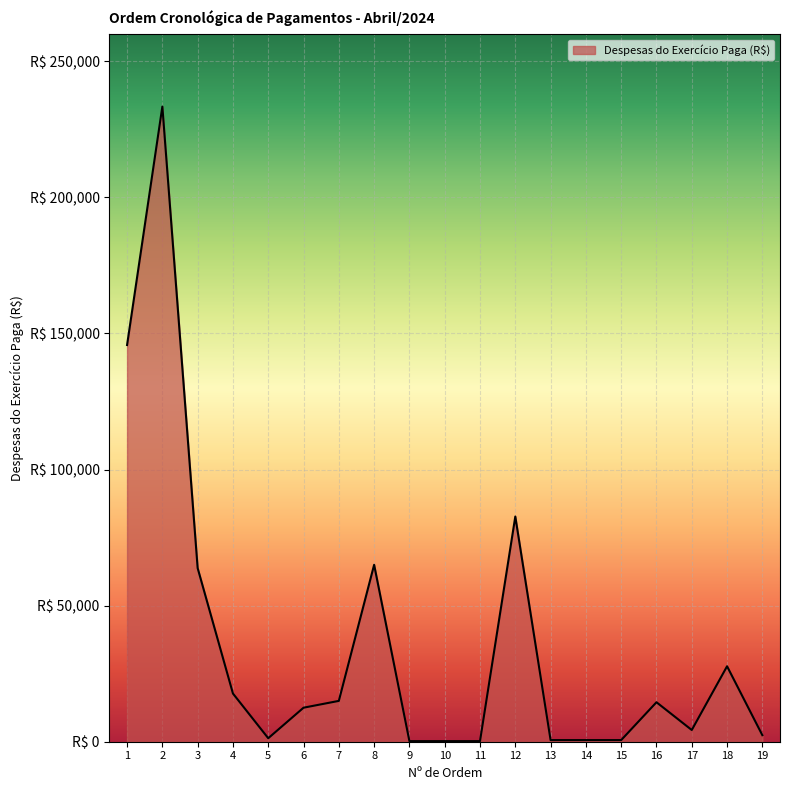

What is the greatest value displayed?

233342.5